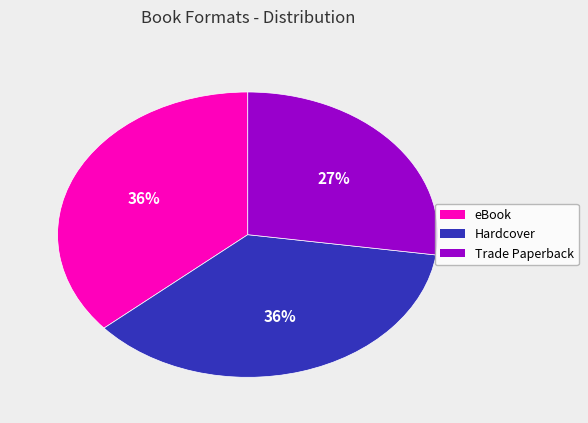

What percentage is the Hardcover slice, to the nearest percent?

36%